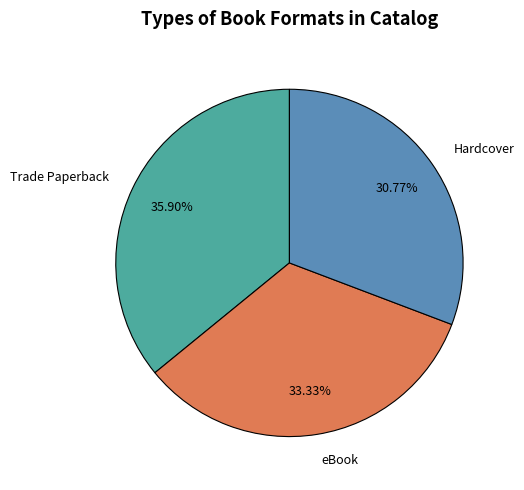

To the nearest percent, what portion does Hardcover represent?

31%